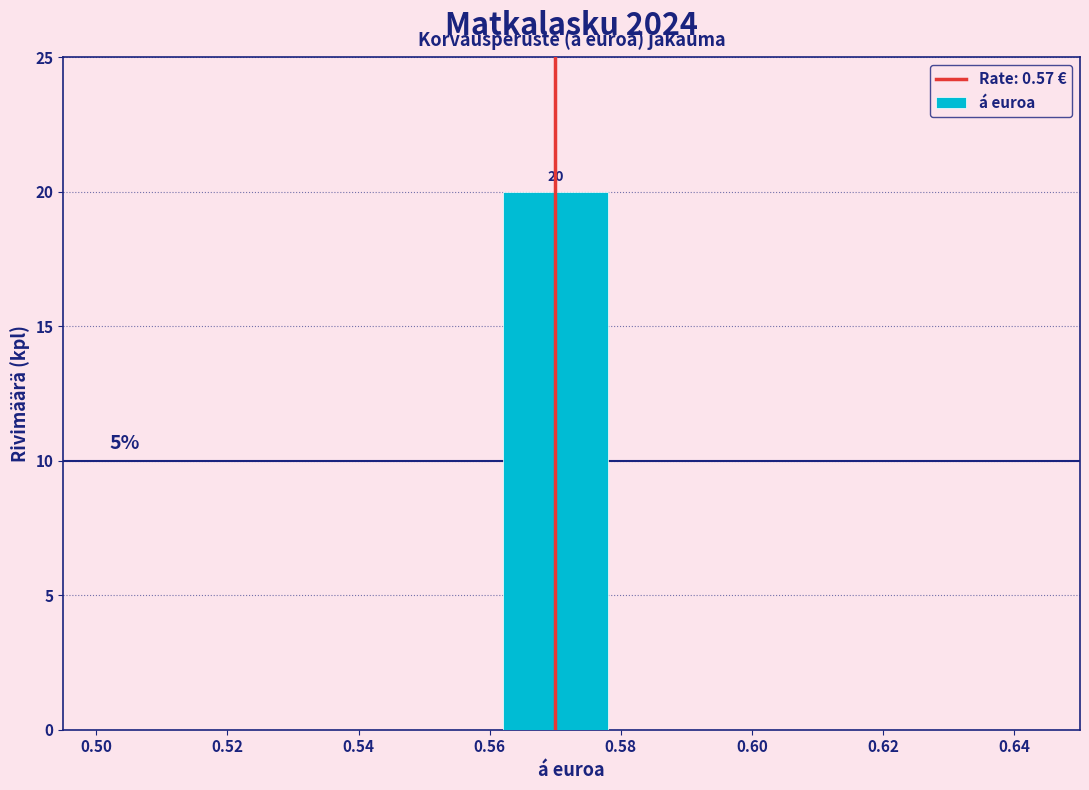

Which range on the x-axis has the tallest bar?

0.56 to 0.58